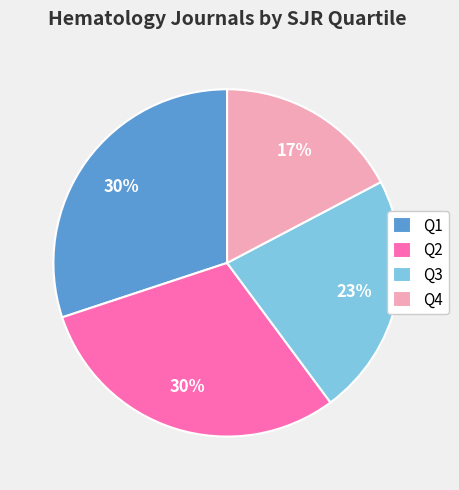

Which has a higher value, Q3 or Q4?

Q3